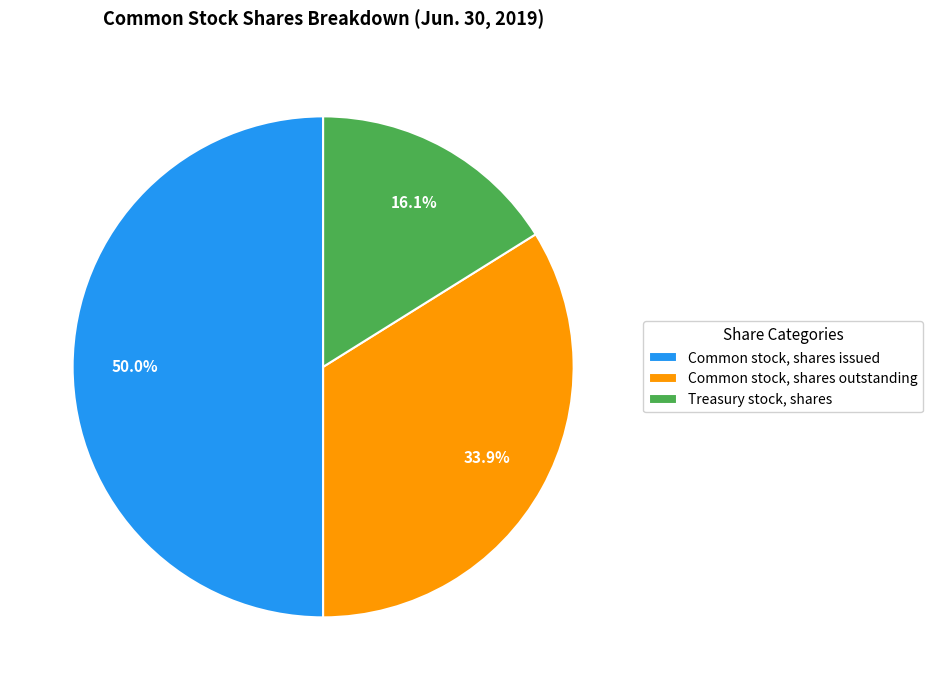

Does Treasury stock, shares represent more than half of the total?

No